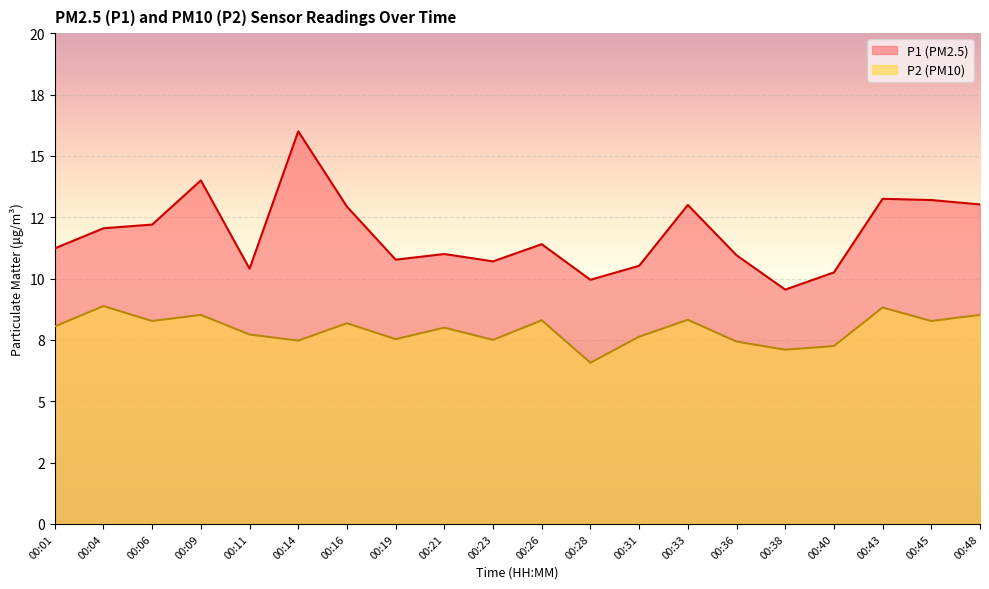

At 00:21, list the series in order from largest to smallest.

P1 (PM2.5), P2 (PM10)